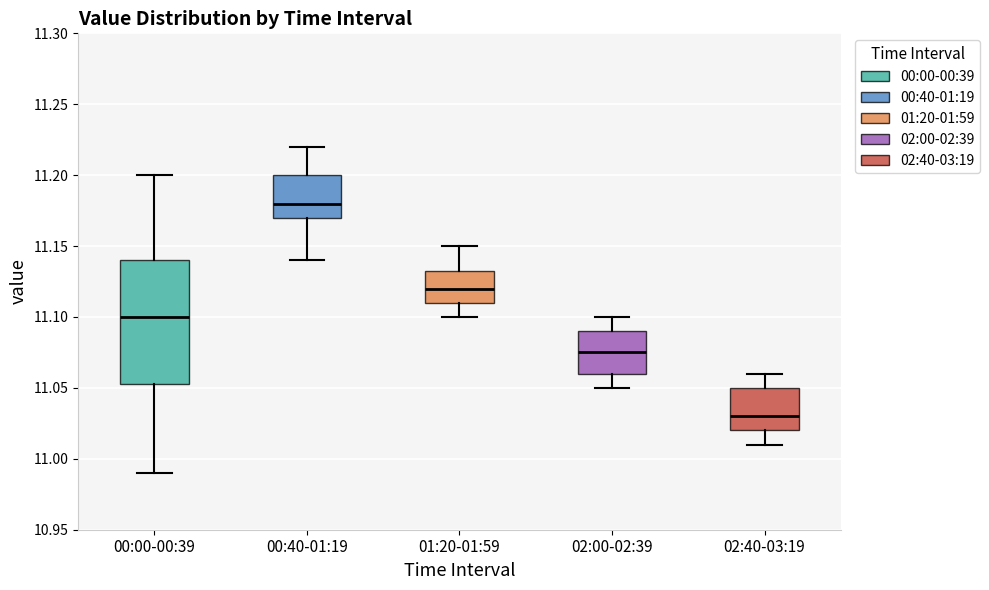

Which box's median line is the highest?

00:40-01:19